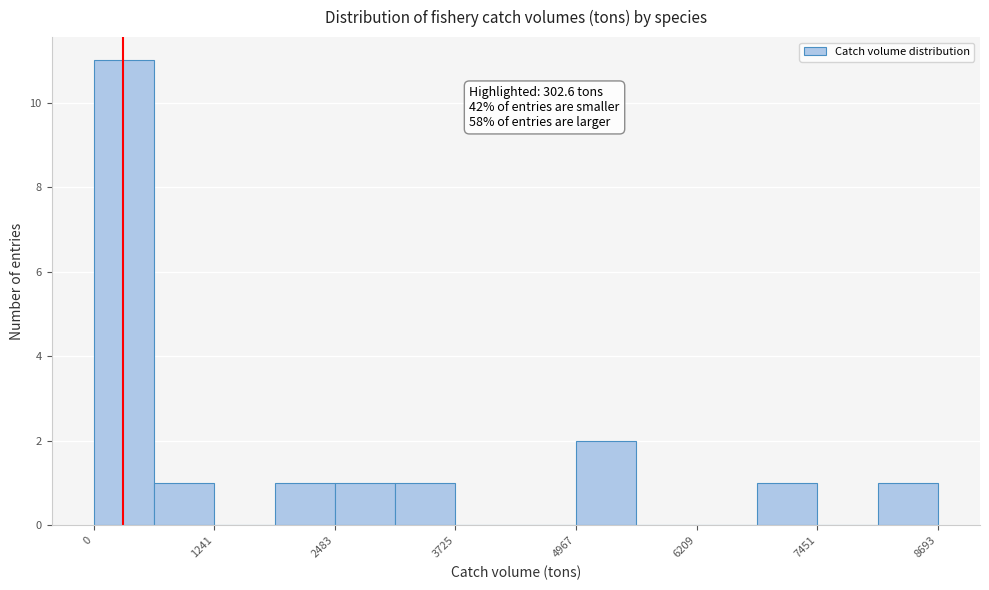

Around what value on the x-axis is the tallest bar? Give the approximate position of its centre, as read against the axis.

400